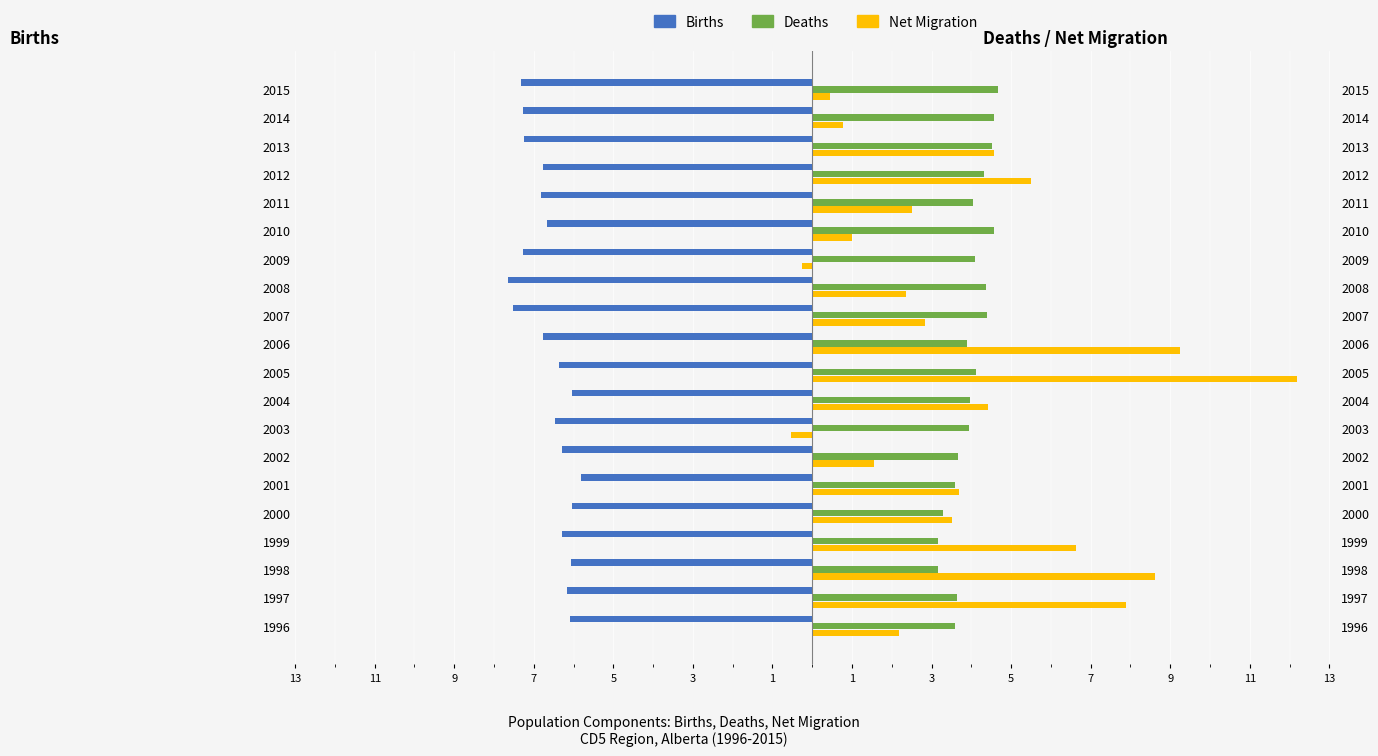

Are the bars horizontal?

Yes